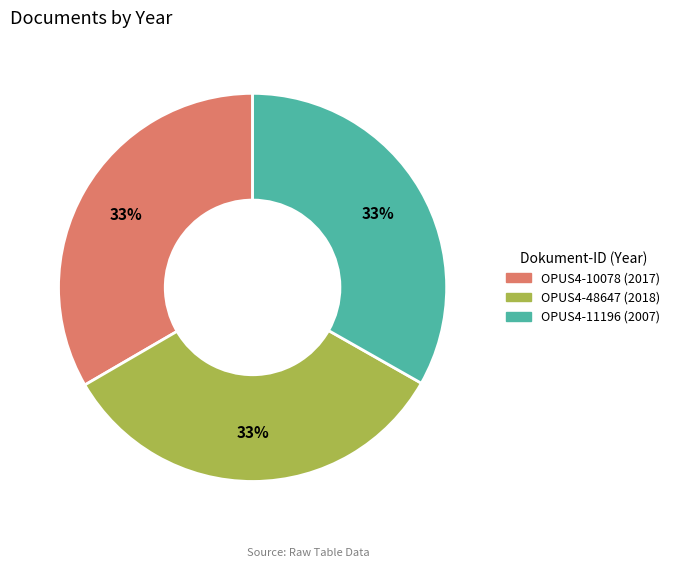

Approximately how many times larger is the value at OPUS4-11196 compared to OPUS4-10078?

1.0